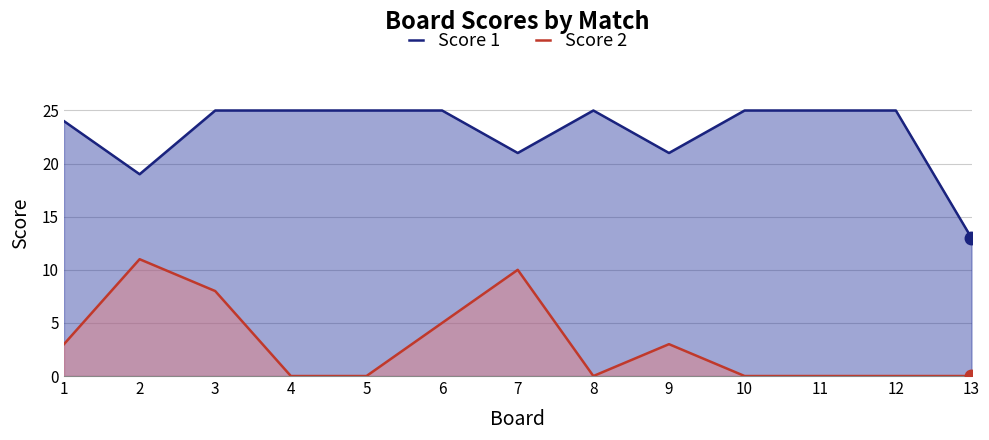

The Score 1 series shows 25 at 10. True or false?

True